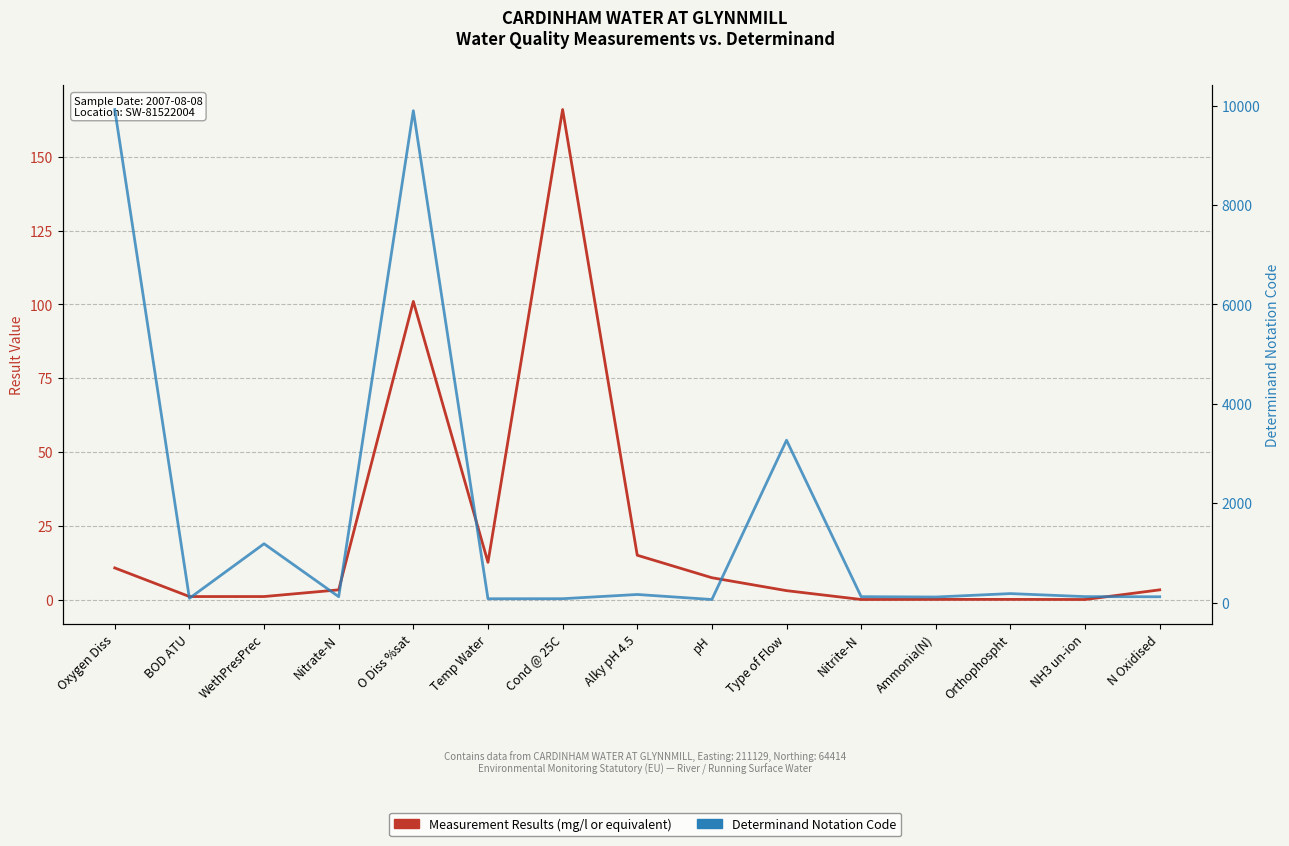

What is the spread (max minus min) of values at Nitrate-N?

113.7